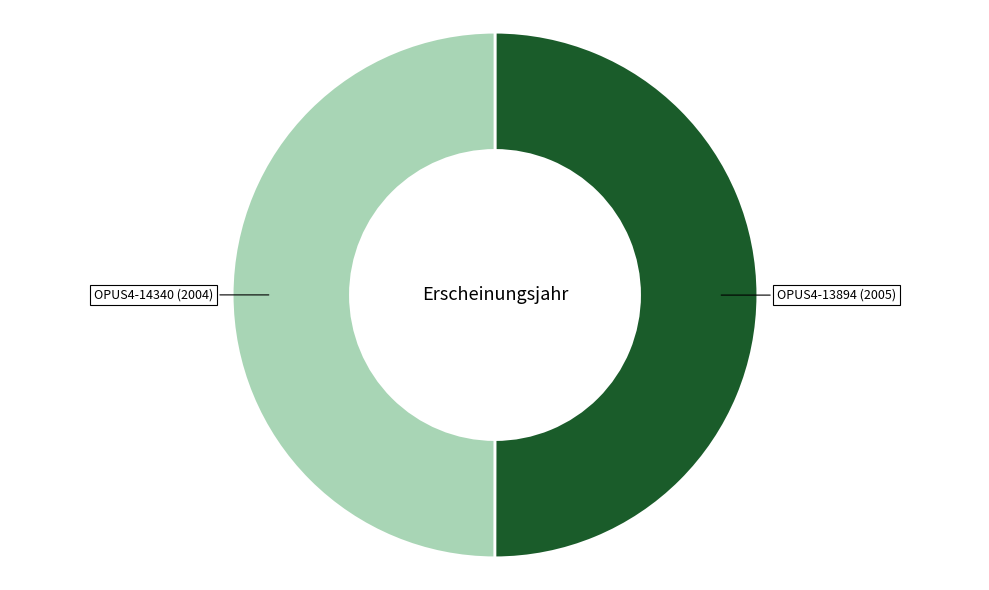

Approximately how many times larger is the value at OPUS4-14340 (2004) compared to OPUS4-13894 (2005)?

1.0